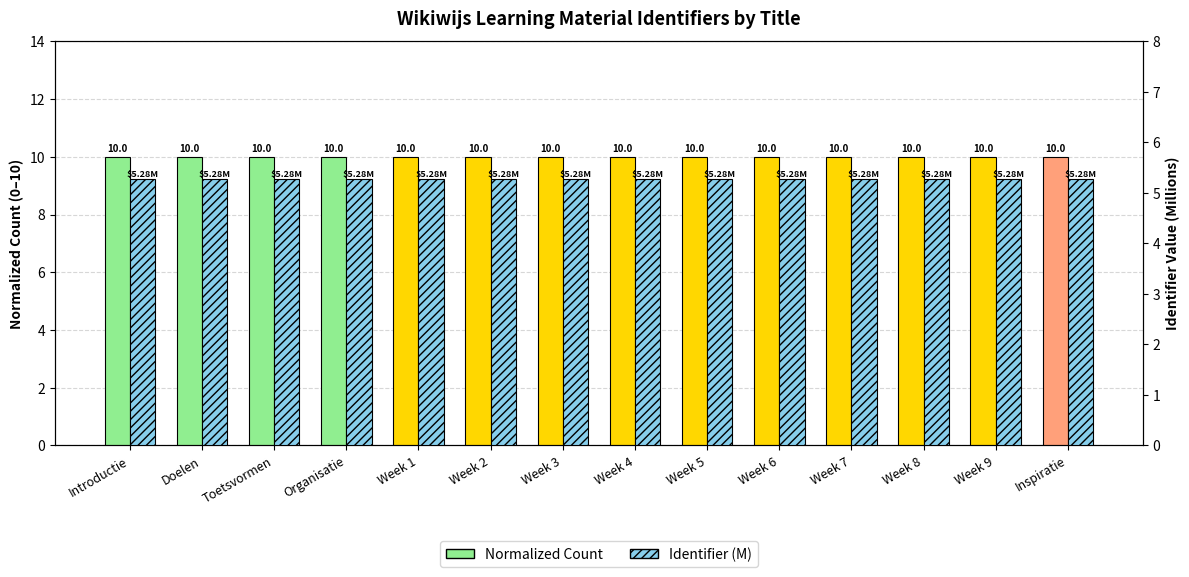

Which series has the largest total across all categories?

Normalized Count